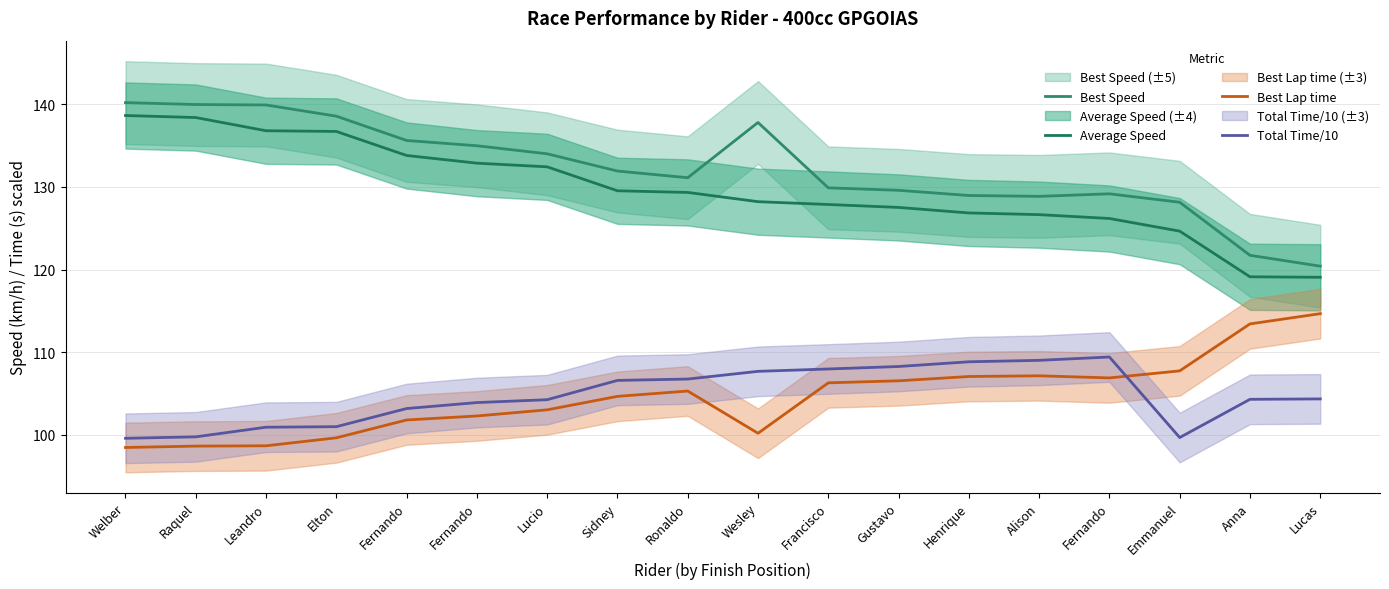

Reading left to right, transcribe all the data shown in this chart.

Best Speed: Welber=140.2	Raquel=139.9	Leandro=139.9	Elton=138.5	Fernando=135.6	Fernando=135.0	Lucio=134.0	Sidney=131.9	Ronaldo=131.1	Wesley=137.8	Francisco=129.9	Gustavo=129.6	Henrique=128.9	Alison=128.8	Fernando=129.2	Emmanuel=128.1	Anna=121.7	Lucas=120.4
Average Speed: Welber=138.6	Raquel=138.4	Leandro=136.8	Elton=136.7	Fernando=133.8	Fernando=132.9	Lucio=132.4	Sidney=129.5	Ronaldo=129.3	Wesley=128.2	Francisco=127.9	Gustavo=127.5	Henrique=126.8	Alison=126.6	Fernando=126.2	Emmanuel=124.6	Anna=119.1	Lucas=119.1
Best Lap time: Welber=98.5	Raquel=98.7	Leandro=98.7	Elton=99.7	Fernando=101.8	Fernando=102.3	Lucio=103.0	Sidney=104.7	Ronaldo=105.3	Wesley=100.2	Francisco=106.3	Gustavo=106.5	Henrique=107.1	Alison=107.2	Fernando=106.9	Emmanuel=107.7	Anna=113.4	Lucas=114.7
Total Time/10: Welber=99.6	Raquel=99.8	Leandro=100.9	Elton=101.0	Fernando=103.2	Fernando=103.9	Lucio=104.3	Sidney=106.6	Ronaldo=106.8	Wesley=107.7	Francisco=108.0	Gustavo=108.3	Henrique=108.8	Alison=109.0	Fernando=109.4	Emmanuel=99.7	Anna=104.3	Lucas=104.4